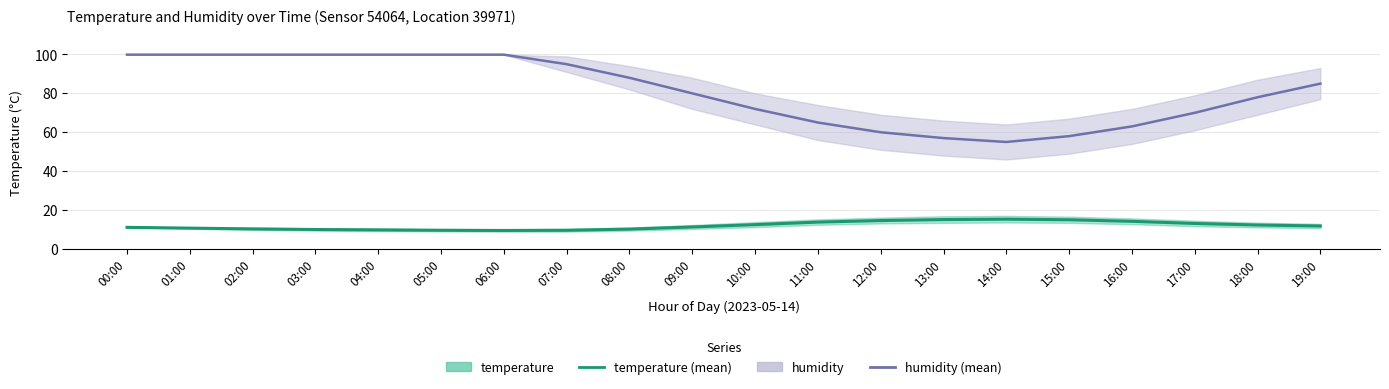

True or false: humidity has a value of 46.4 at 02:00.

False